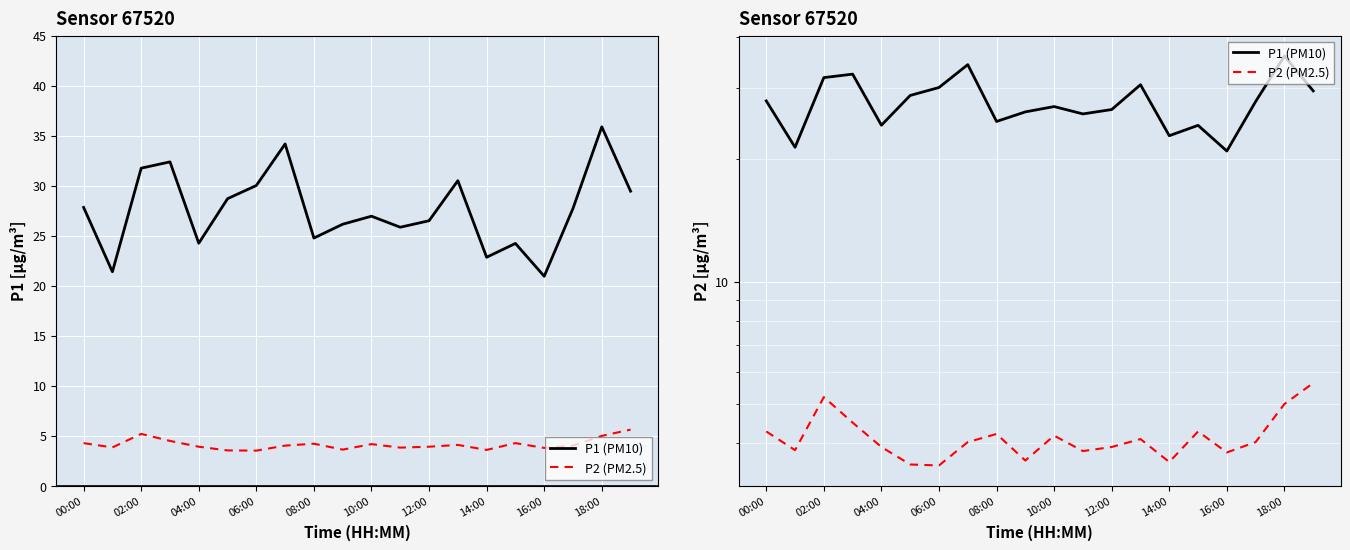

True or false: P1 (PM10) has a value of 51.0 at 10:00.

False